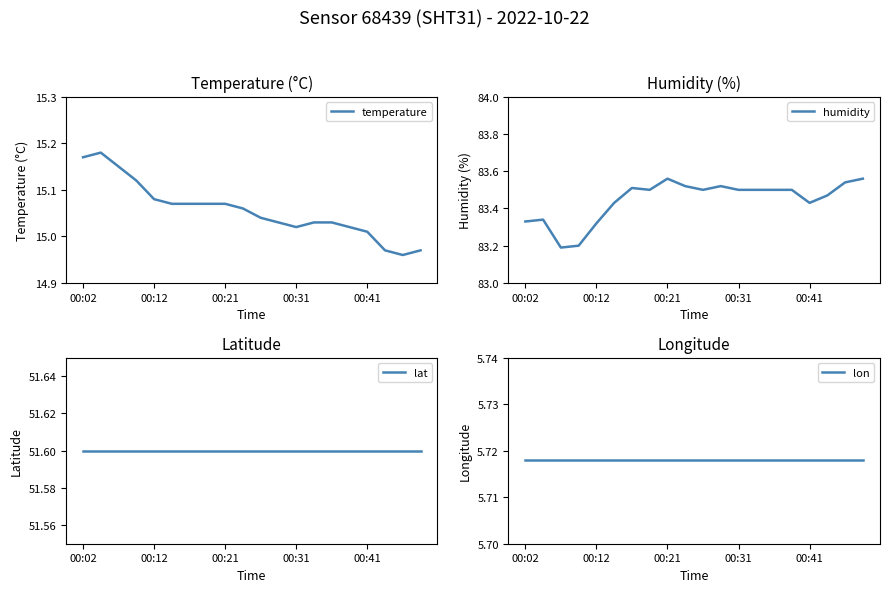

Is this an area chart (filled region under the line)?

No